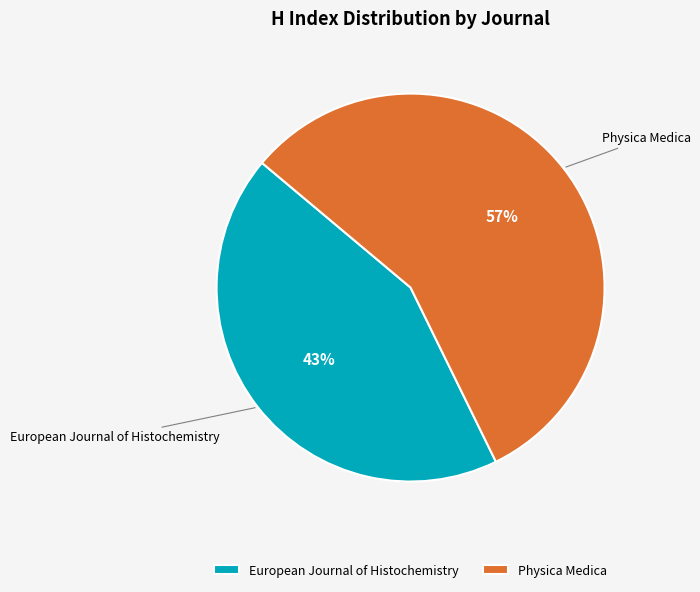

Combined, do European Journal of Histochemistry and Physica Medica account for over 50%?

Yes